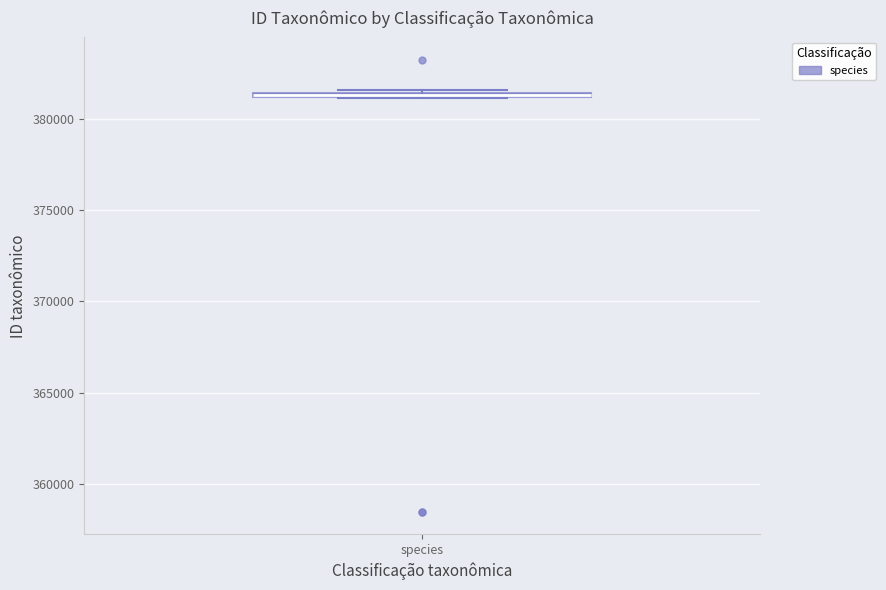

Where is the lower edge of the box for species on the y-axis? The values are not printed on the chart, so give them approximately, as read against the axis.

381000